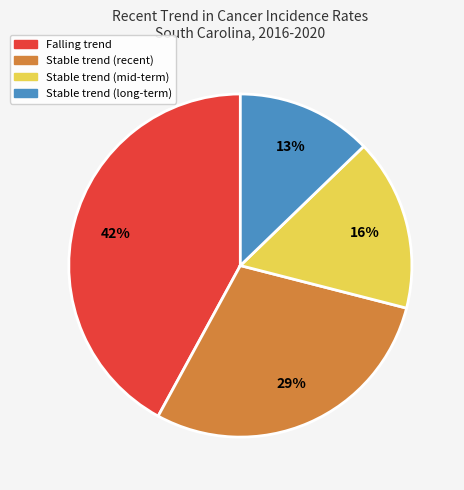

Is there a majority slice in this chart?

No